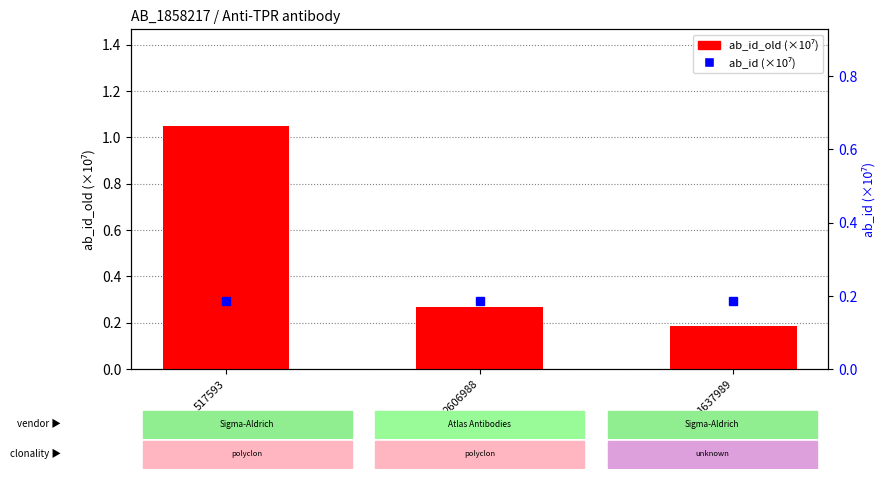

Reading left to right, what are all the values shown in this chart?

ab_id_old (×10⁷): 517593=1.0	2606988=0.3	1637989=0.2
ab_id (×10⁷): 517593=0.2	2606988=0.2	1637989=0.2